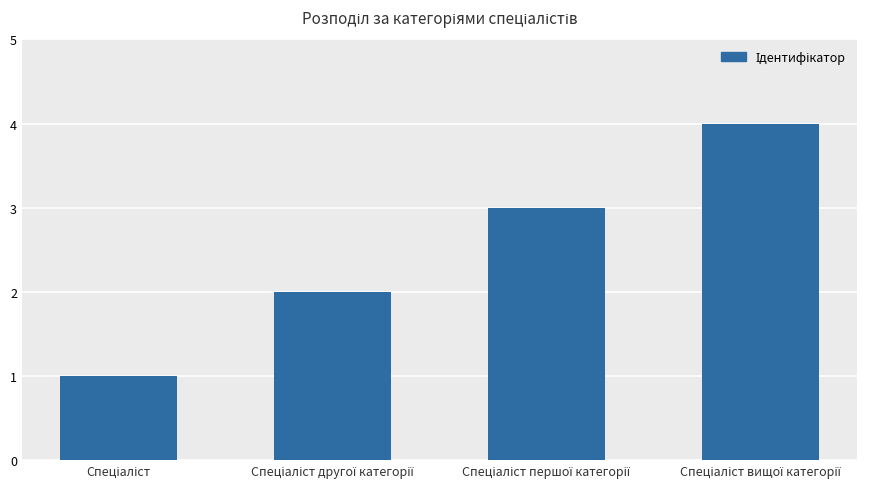

What is the maximum value shown in the chart?

4